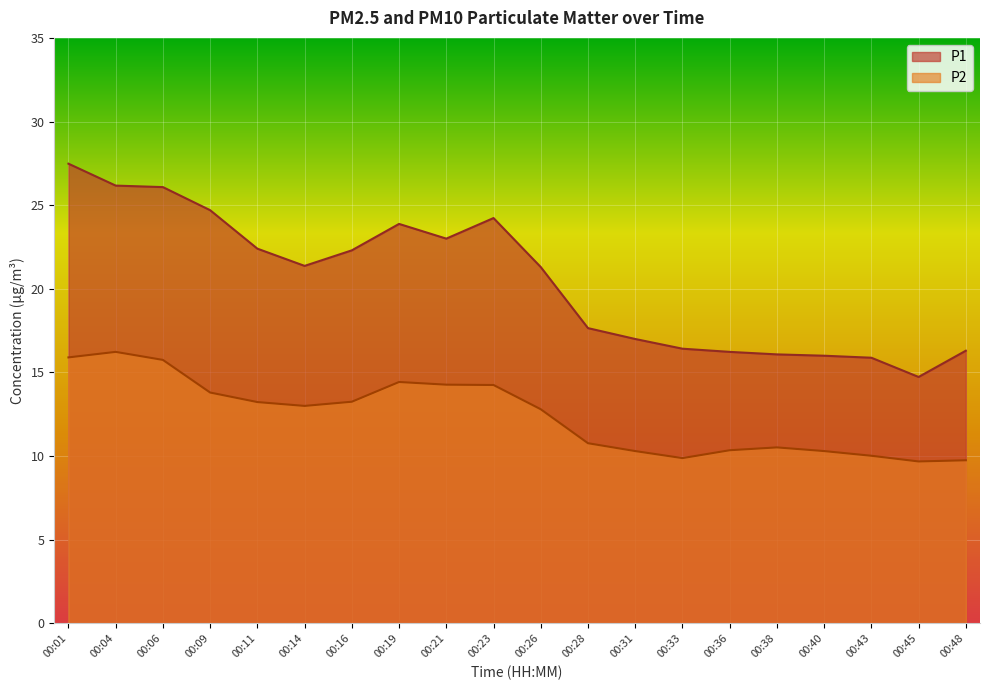

Which series has the largest total across all categories?

P1